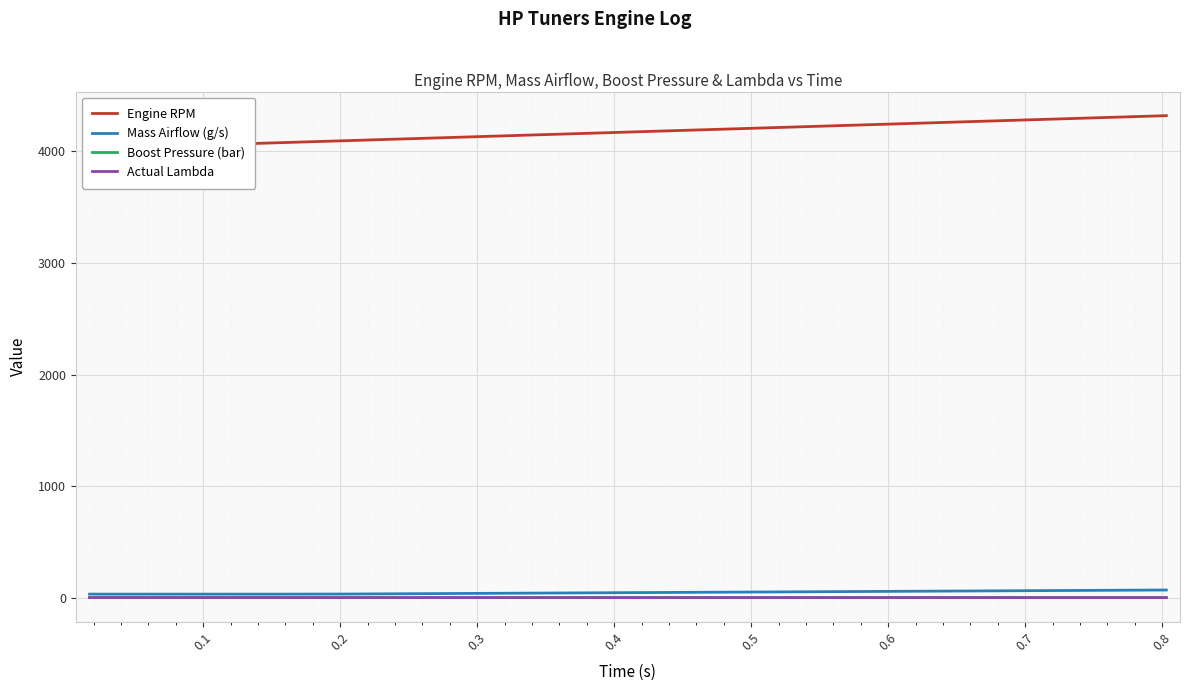

How many data points does each series have?

22